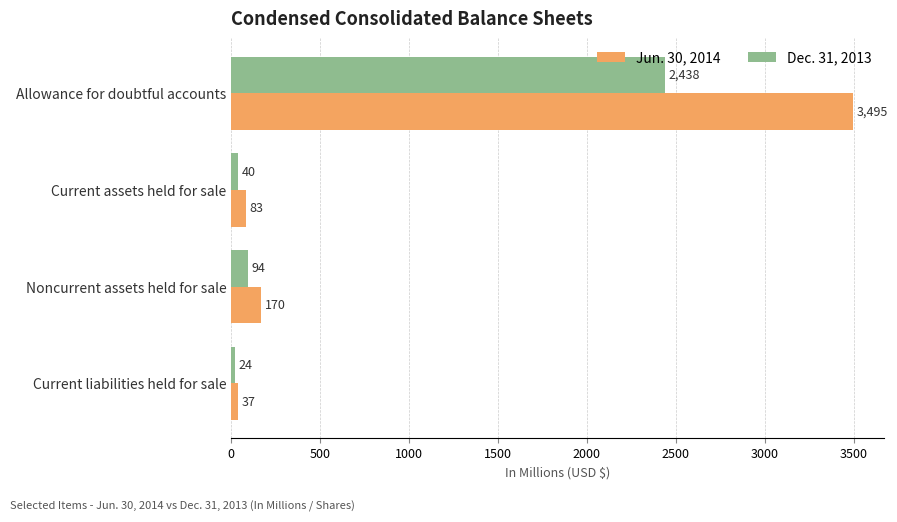

What is the difference between the maximum and minimum values in the Dec. 31, 2013 series?

2414